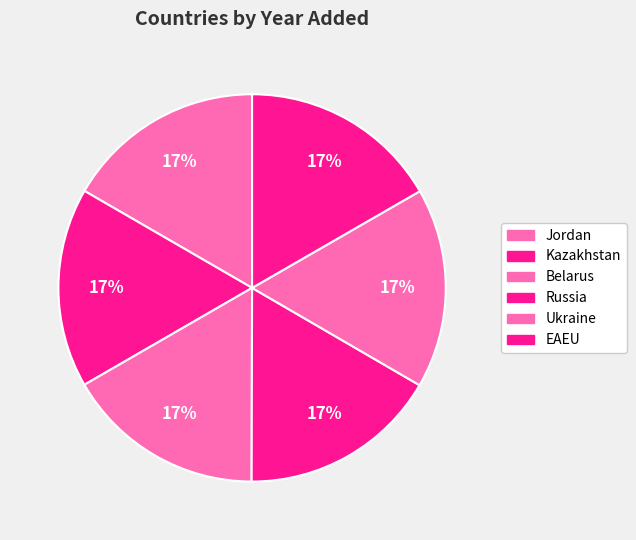

Which has a higher value, Belarus or Kazakhstan?

Kazakhstan